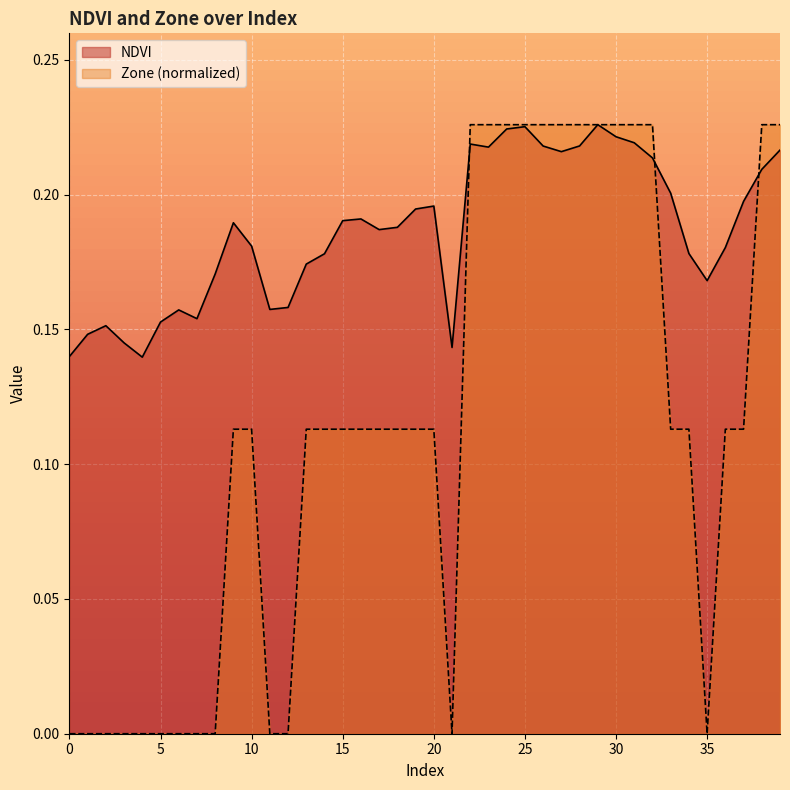

What is the approximate value of NDVI at 20?

0.2